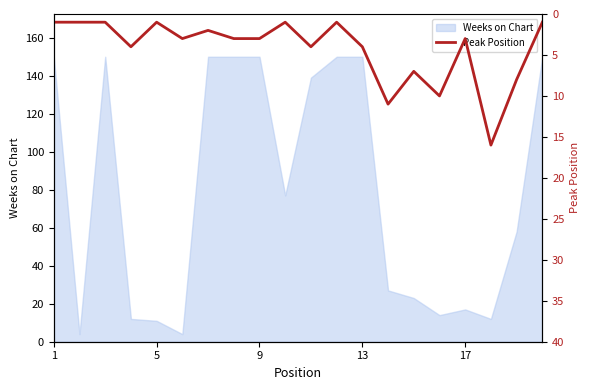

What is the highest value of the Weeks on Chart series?

150